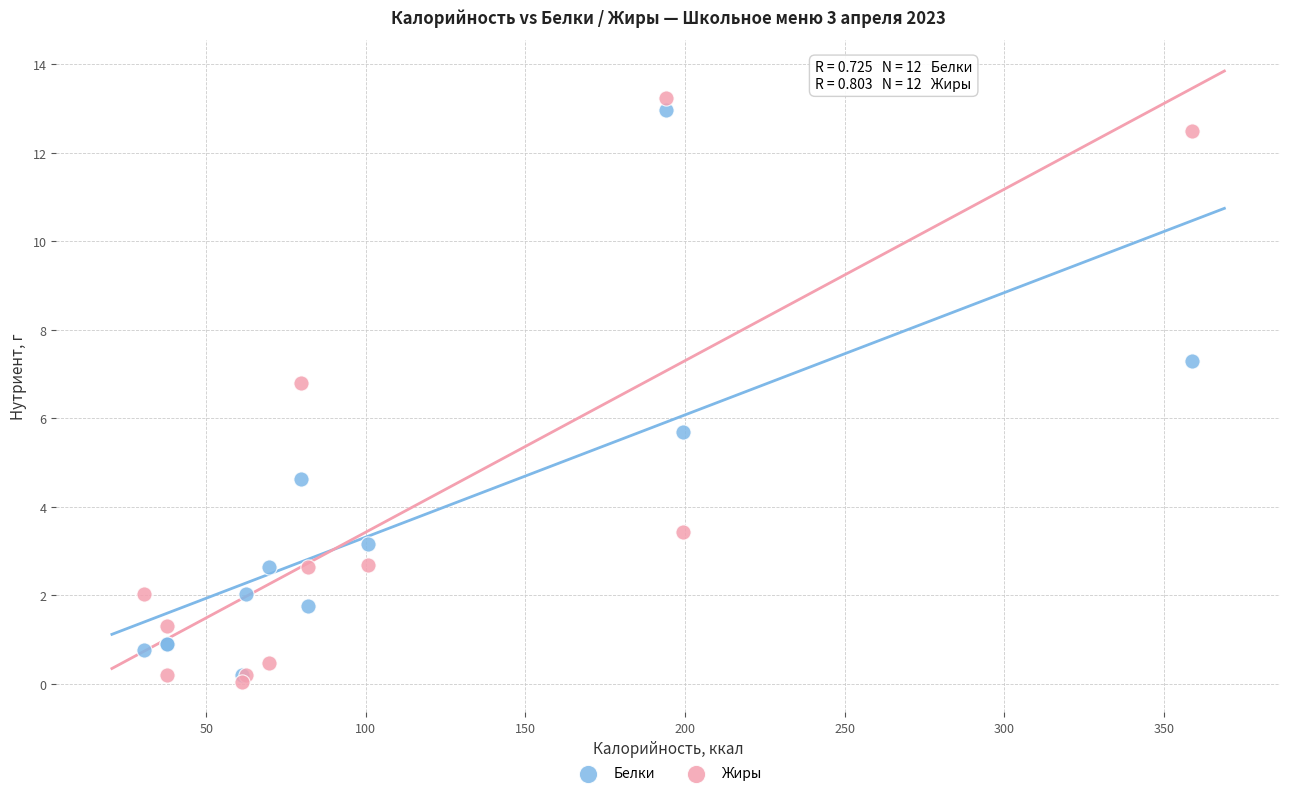

Which series contains the lowest Y value?

Жиры